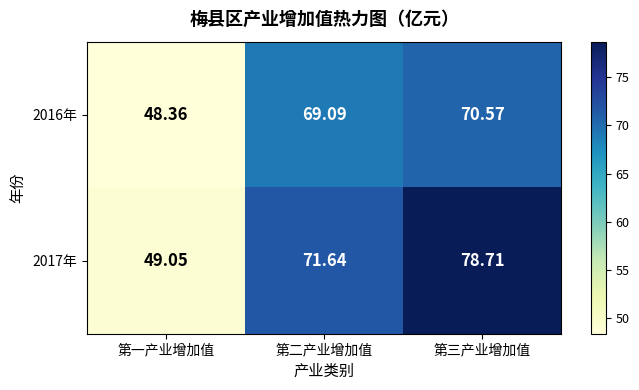

How many values in the 2016年 series exceed 69?

2